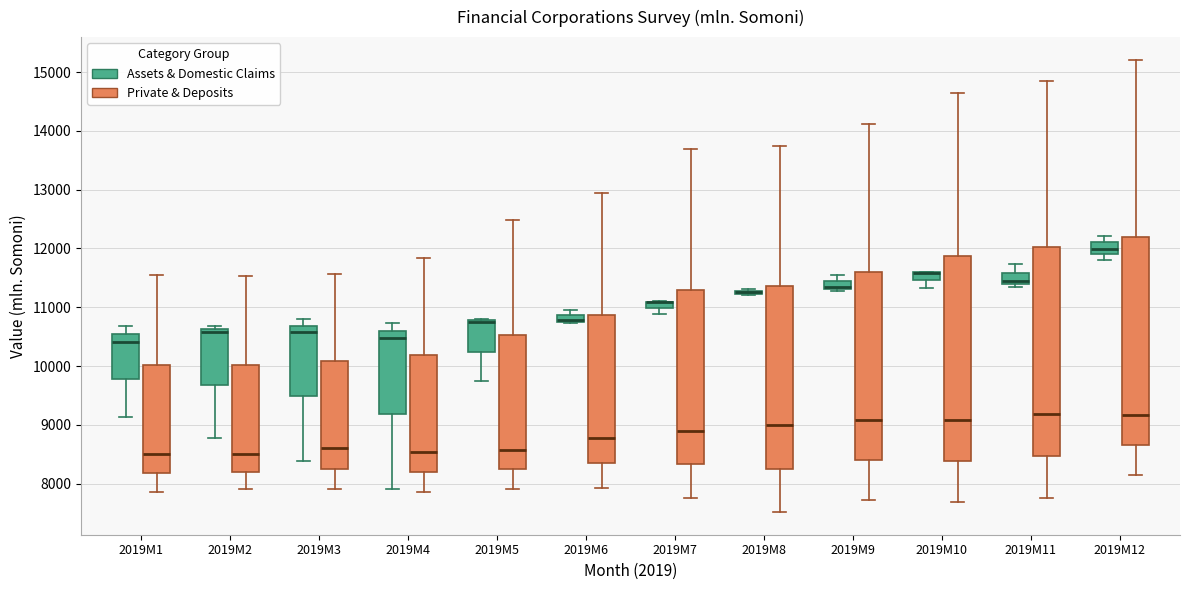

Where is the lower edge of the box for 2019M5 (Assets & Domestic Claims) on the y-axis? The values are not printed on the chart, so give them approximately, as read against the axis.

10200